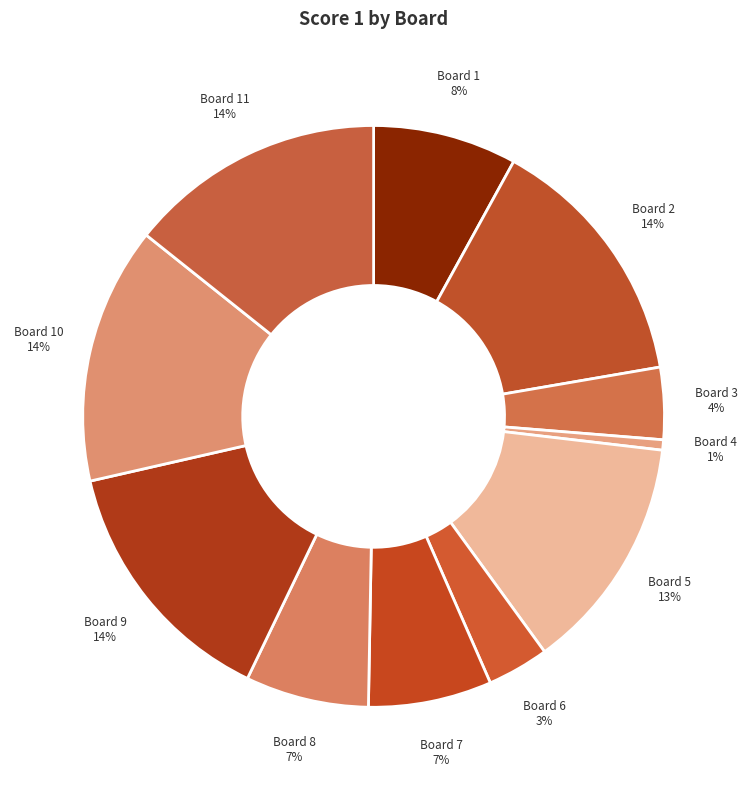

Approximately how many times larger is the value at Board 1 compared to Board 11?

0.6